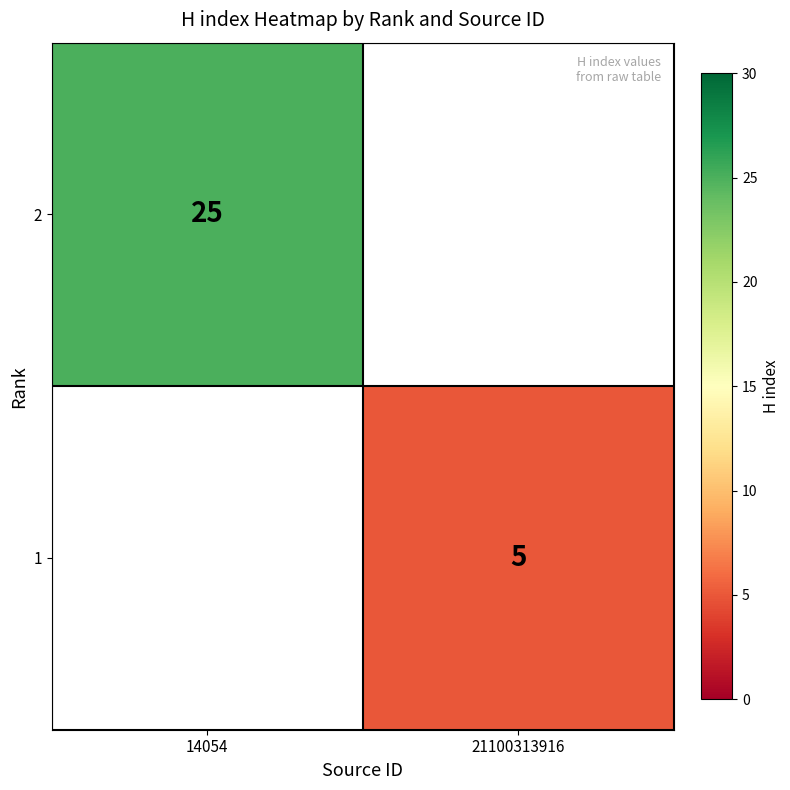

Is it true that 1 equals 5 at 21100313916?

True